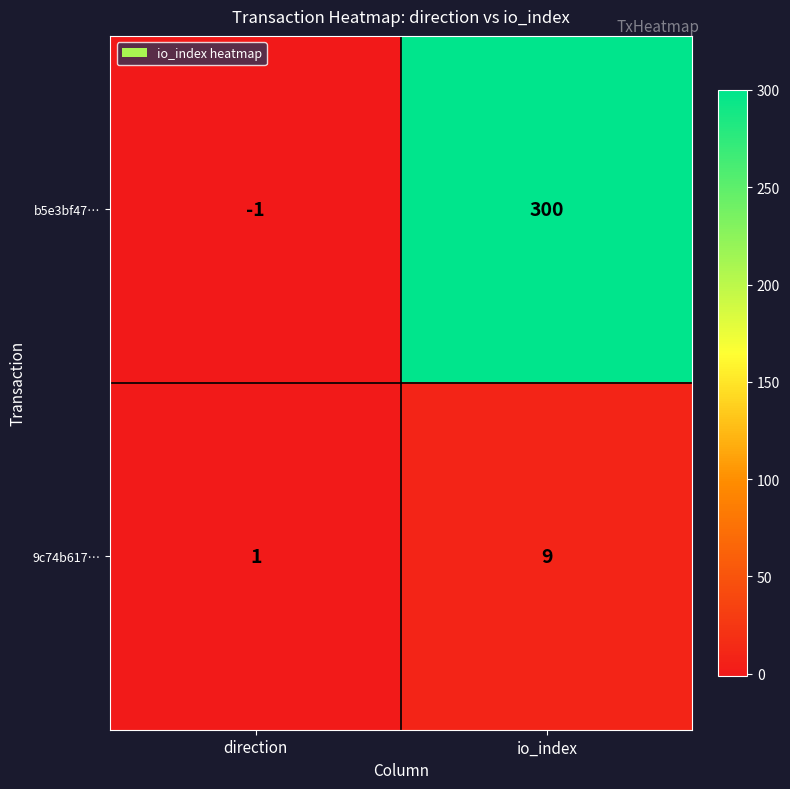

The b5e3bf47… series shows 156 at io_index. True or false?

False